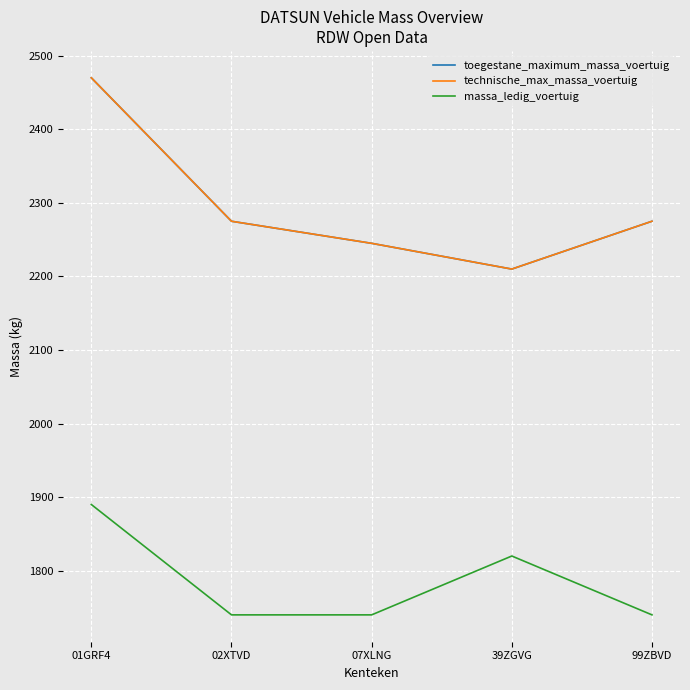

True or false: technische_max_massa_voertuig and massa_ledig_voertuig intersect in this chart.

False